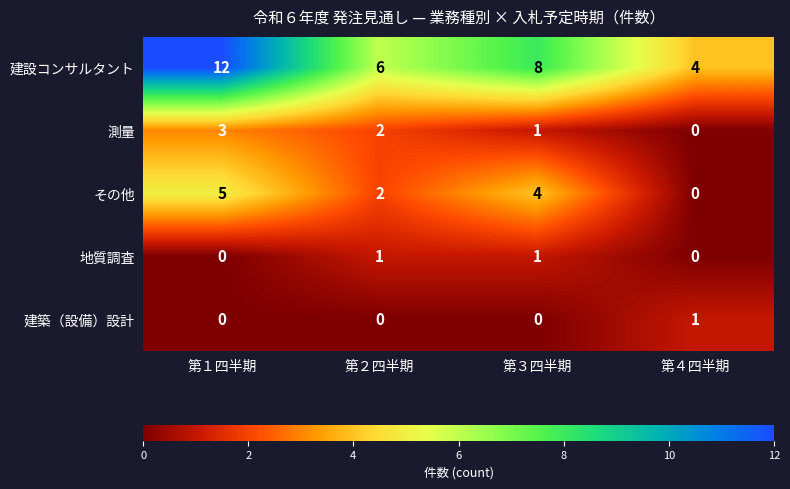

The 測量 series shows 1 at 第２四半期. True or false?

False